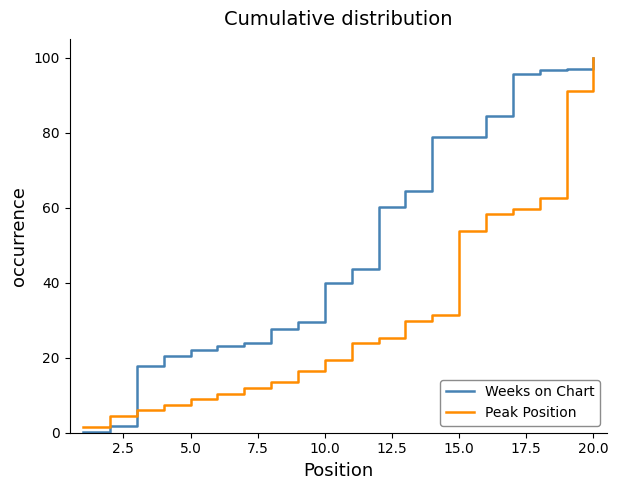

What is the maximum value shown in the chart?

100.0